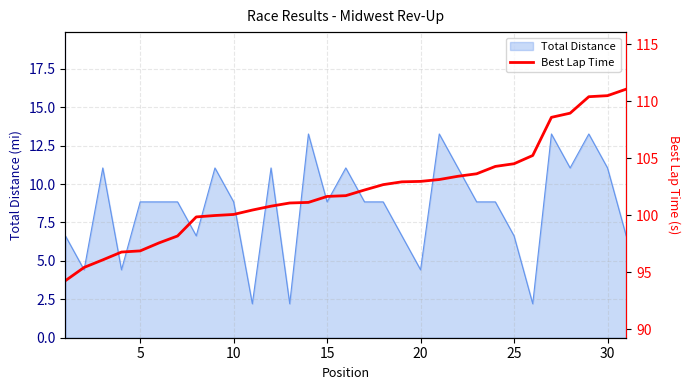

True or false: Total Distance has a value of 6.0 at 20.

False